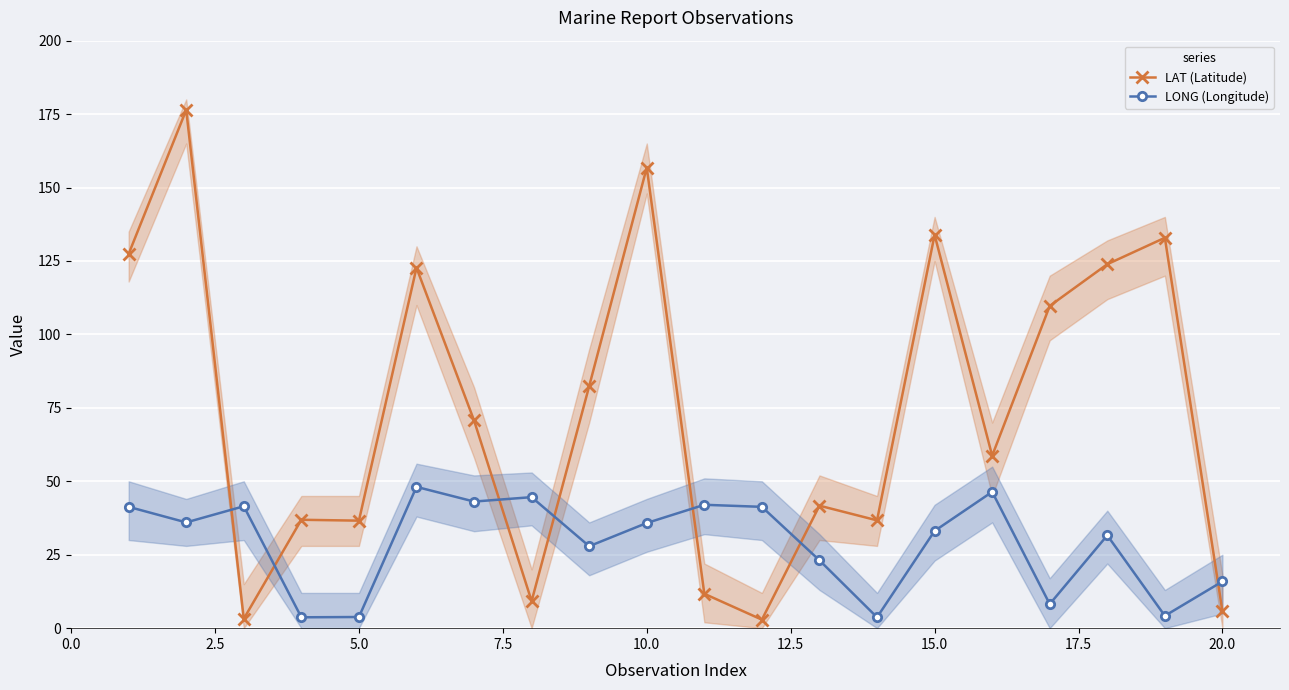

What is the sum of all LONG (Longitude) values?

575.3